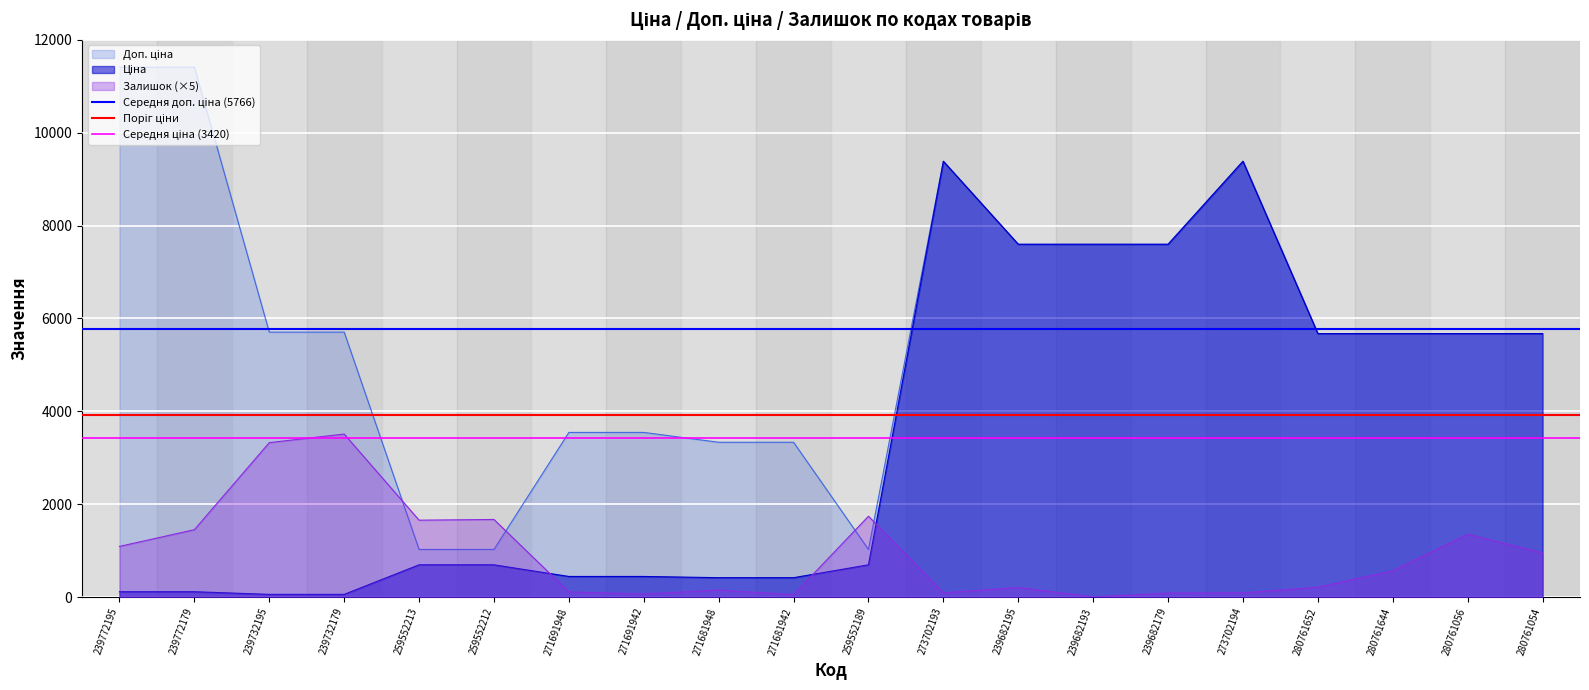

Is the value of Середня доп. ціна (5766) at 239772195 greater than the value of Середня ціна (3420) at 239772179?

Yes